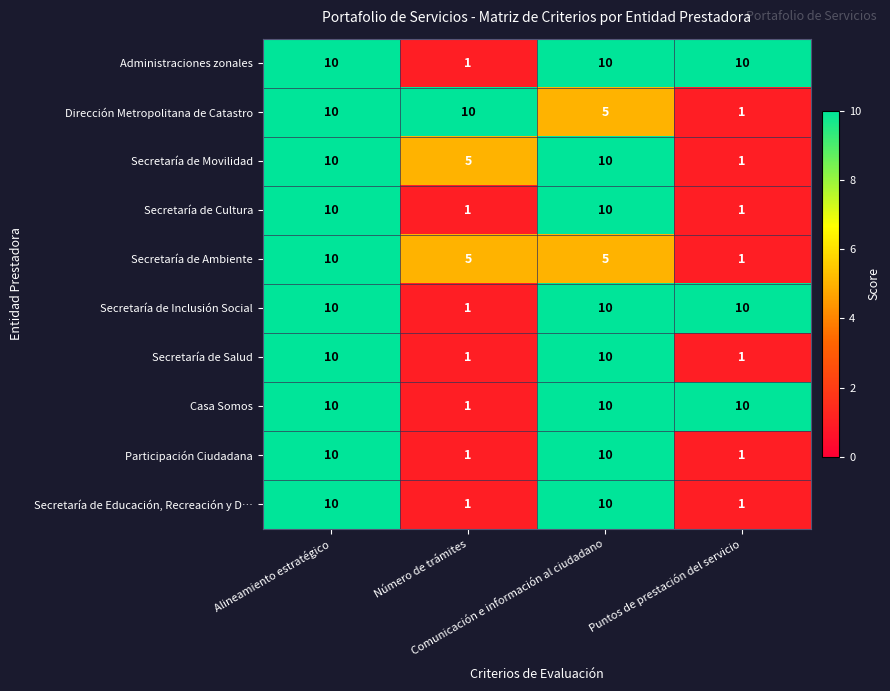

What is the sum of all Dirección Metropolitana de Catastro values?

26